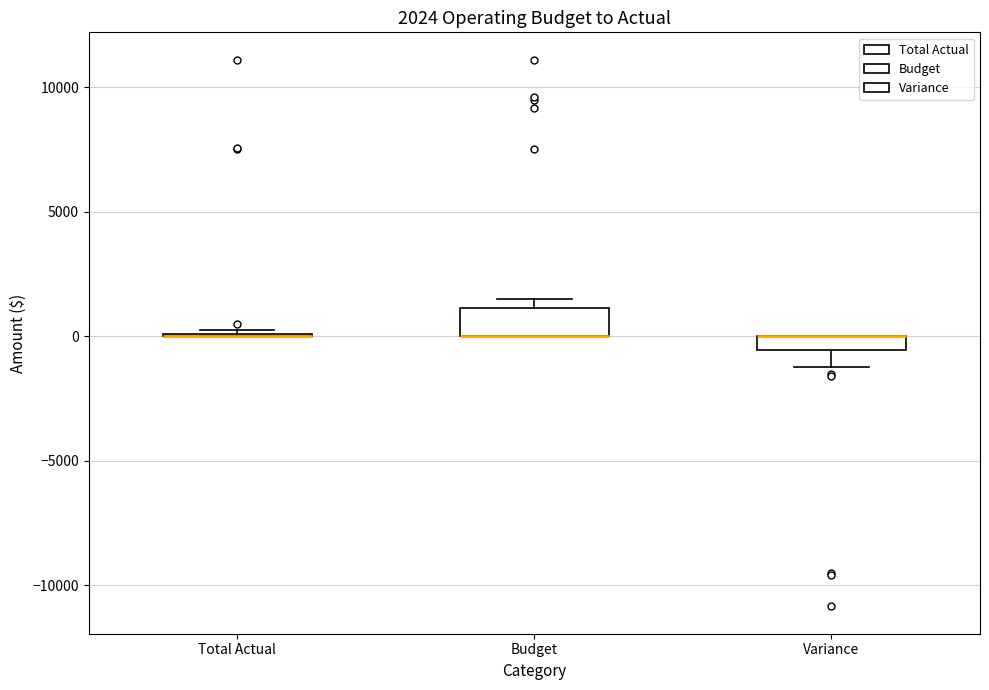

Which box is the tallest, from its lower edge to its upper edge?

Budget